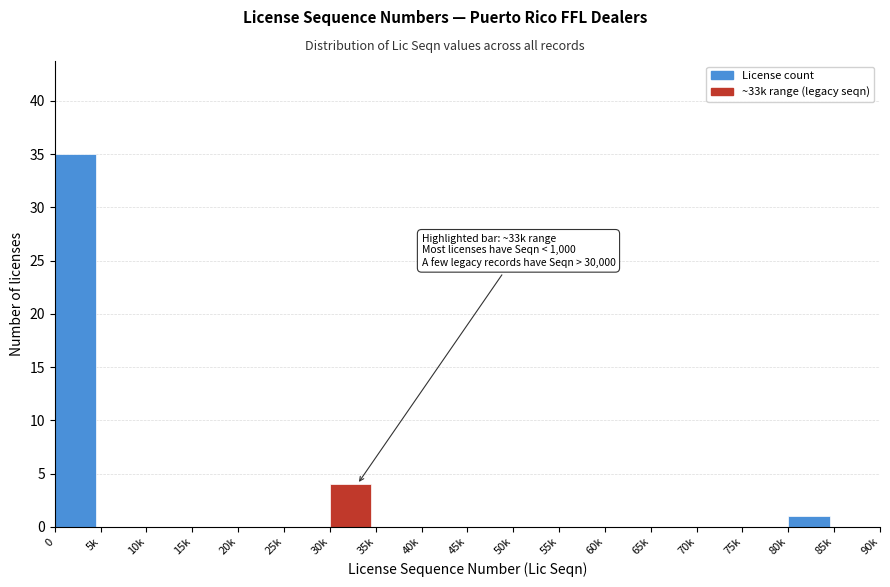

Reading left to right, list all the values displayed in this chart.

0=35	5k=0	10k=0	15k=0	20k=0	25k=0	30k=4	35k=0	40k=0	45k=0	50k=0	55k=0	60k=0	65k=0	70k=0	75k=0	80k=1	85k=0